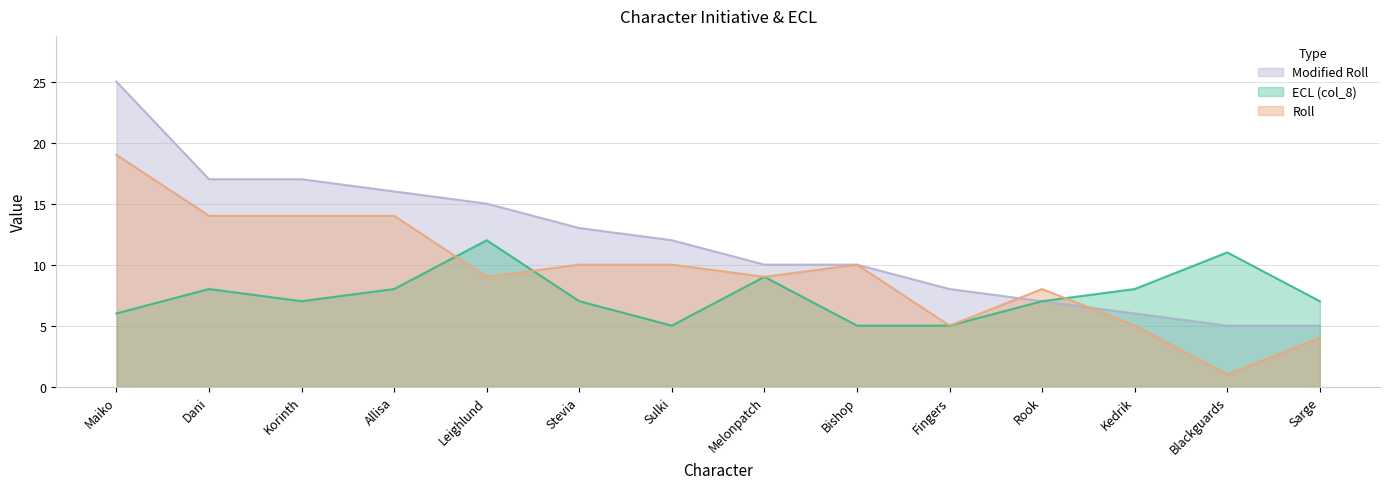

What are all the series names shown in the legend?

Modified Roll, ECL (col_8), Roll